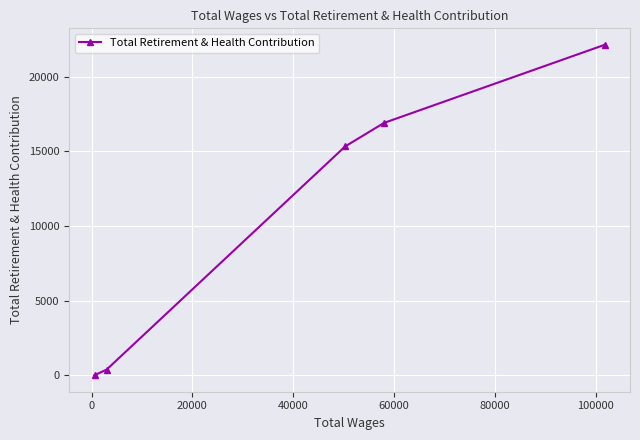

What is the maximum value shown in the chart?

22133